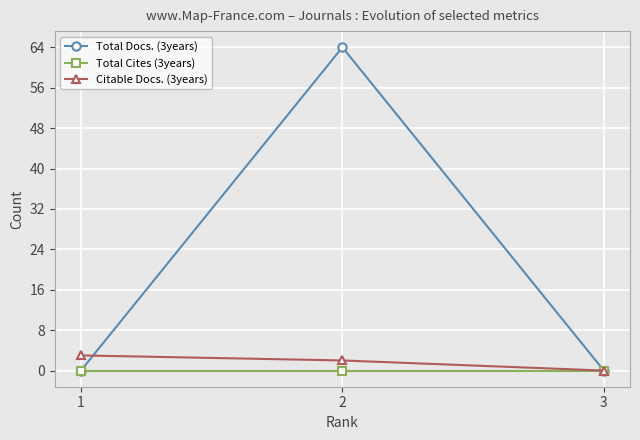

Which series has the largest total across all categories?

Total Docs. (3years)